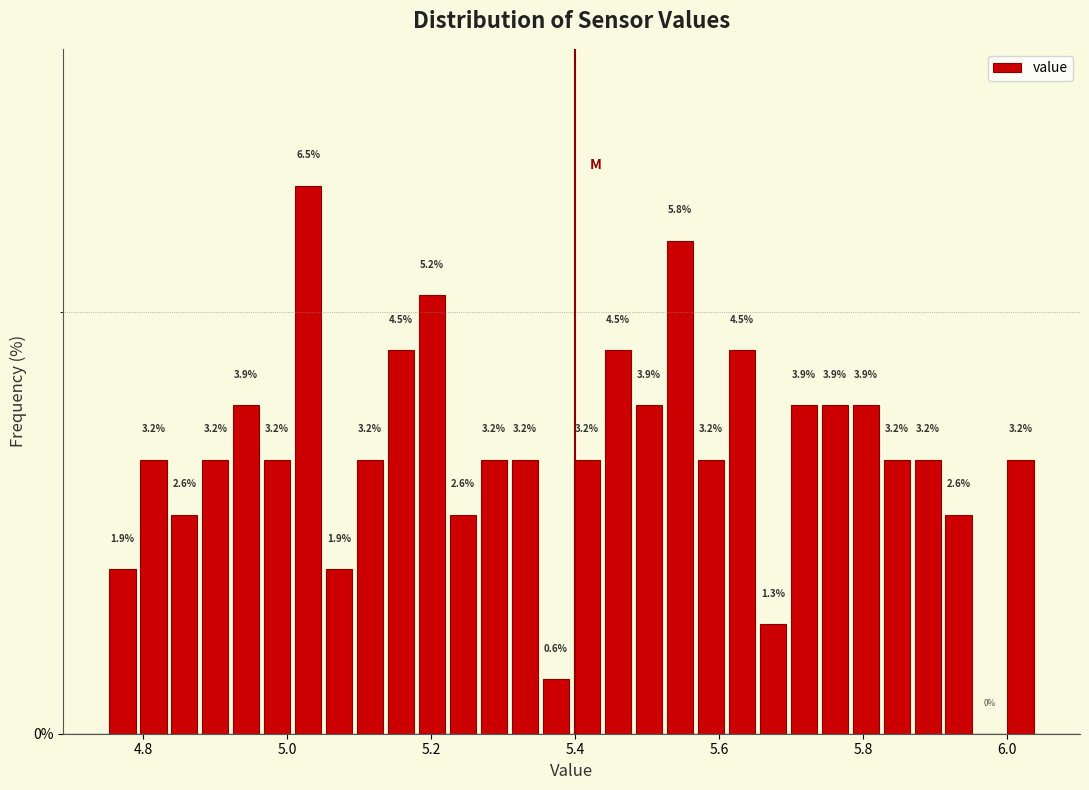

Around what value on the x-axis is the tallest bar? Give the approximate position of its centre, as read against the axis.

5.02